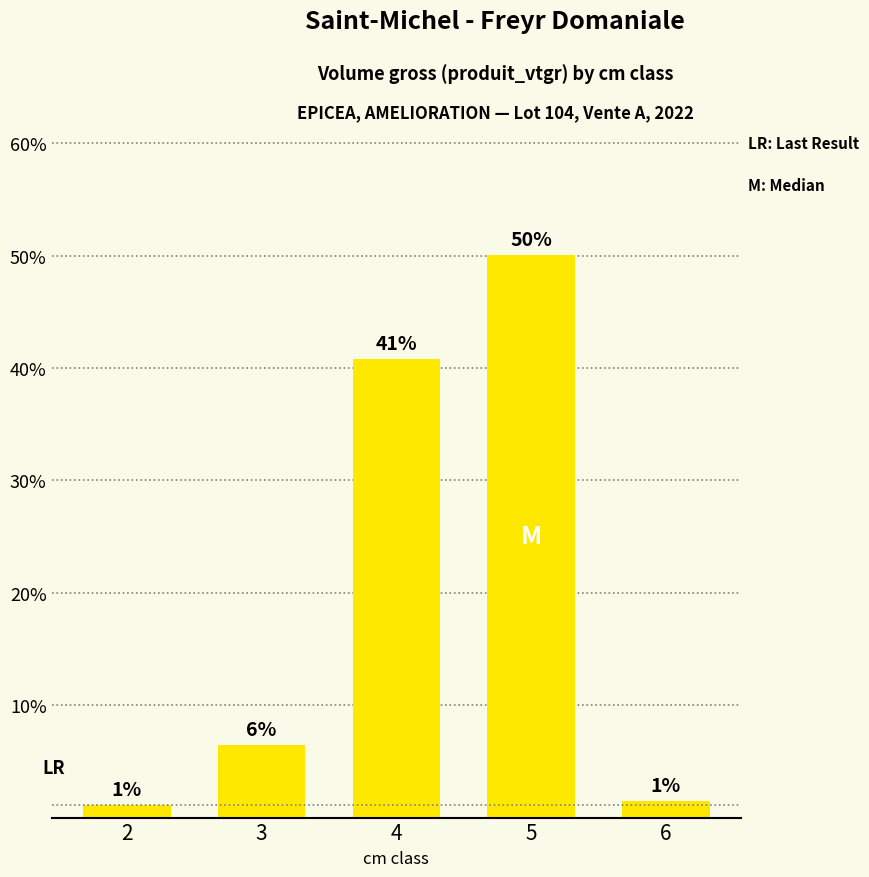

Does the chart contain any negative values?

No